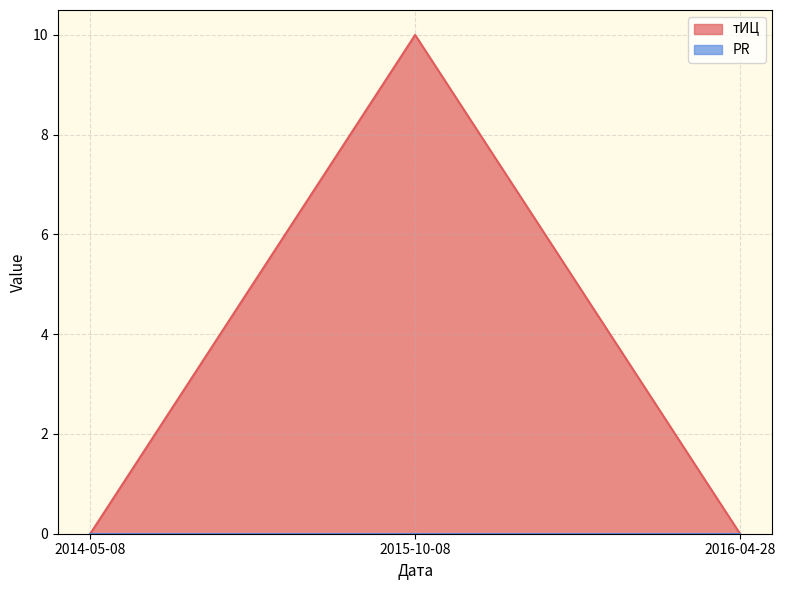

Reading left to right, what are all the values shown in this chart?

2014-05-08=0	2015-10-08=10	2016-04-28=0